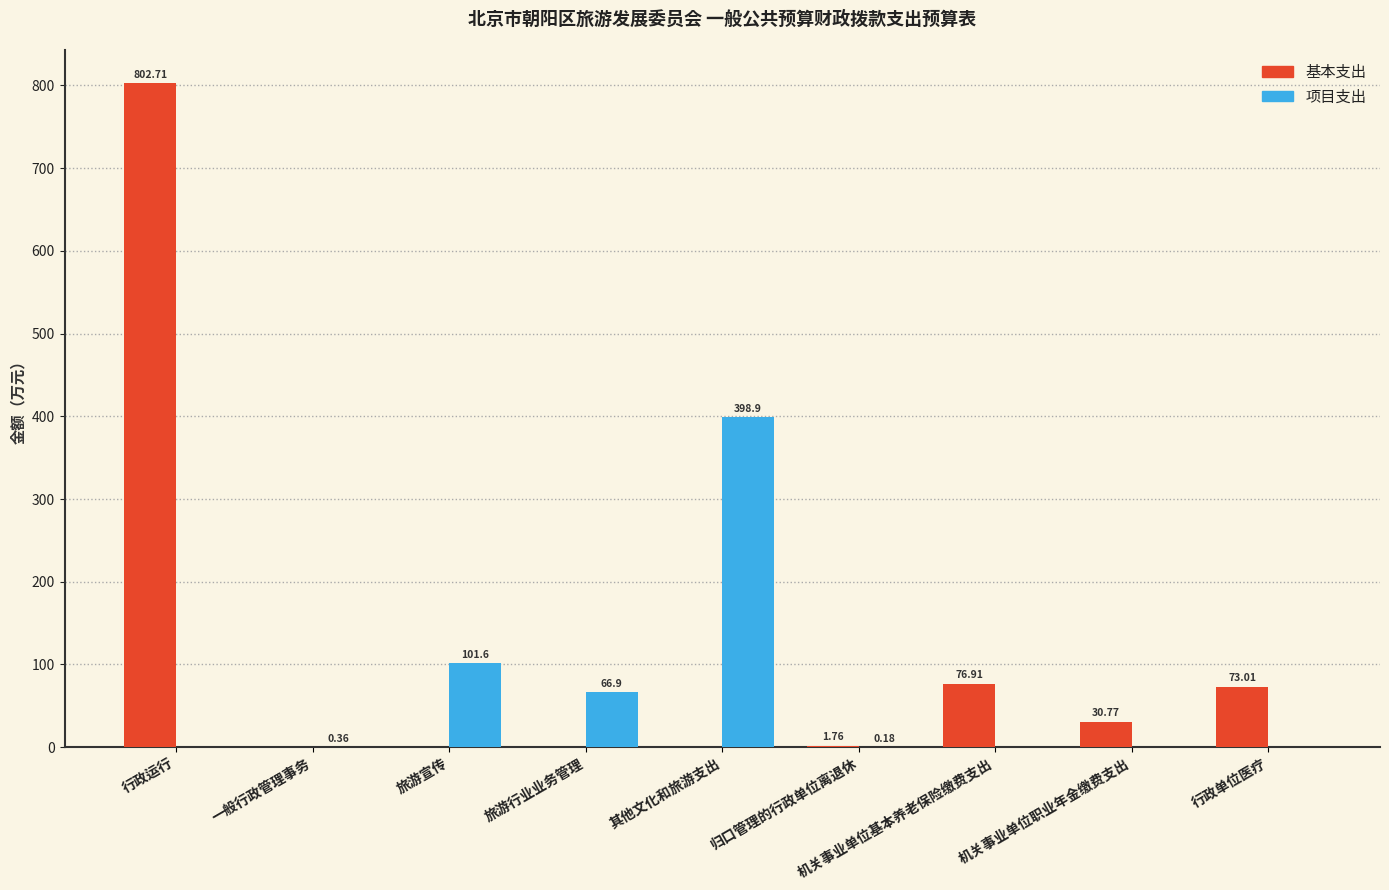

Is it true that 项目支出 equals 398.9 at 其他文化和旅游支出?

True